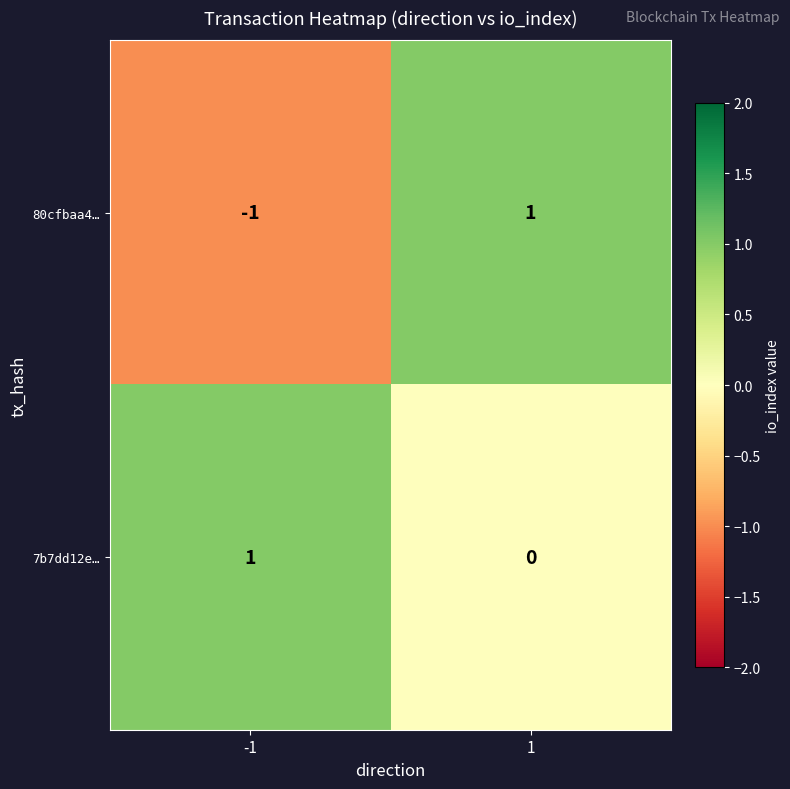

At -1, list the series in order from smallest to largest.

80cfbaa4…, 7b7dd12e…